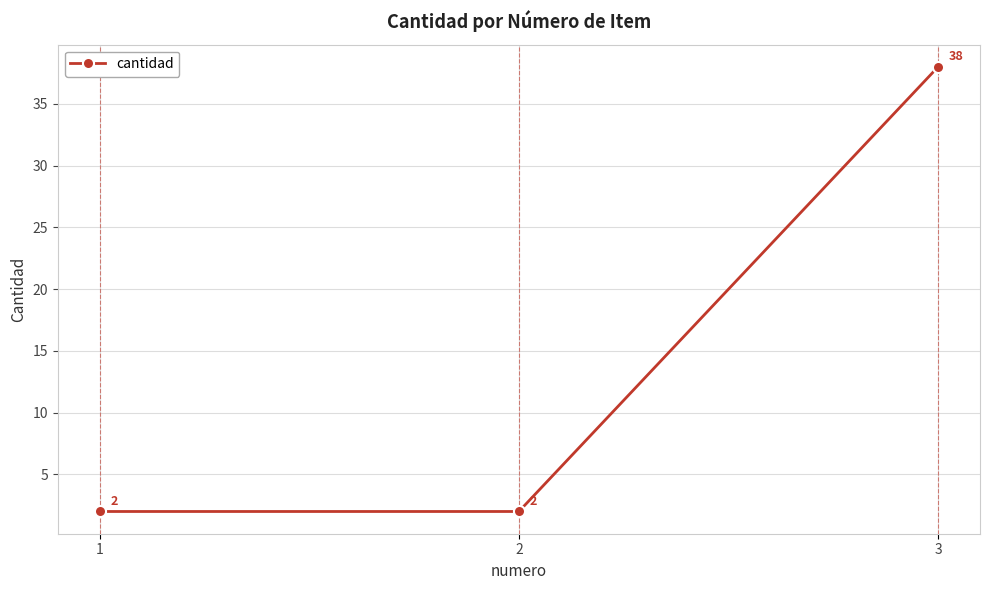

What is the value of the 3rd point from the left?

38